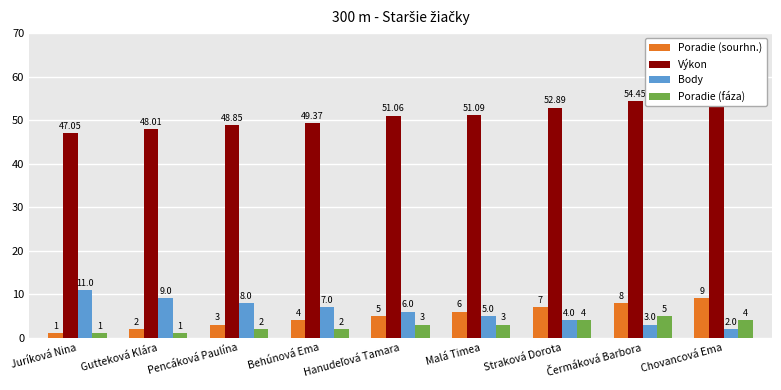

List the labels in order of Poradie (sourhn.) value, smallest first.

Juríková Nina, Gutteková Klára, Pencáková Paulína, Behúnová Ema, Hanudeľová Tamara, Malá Timea, Straková Dorota, Čermáková Barbora, Chovancová Ema